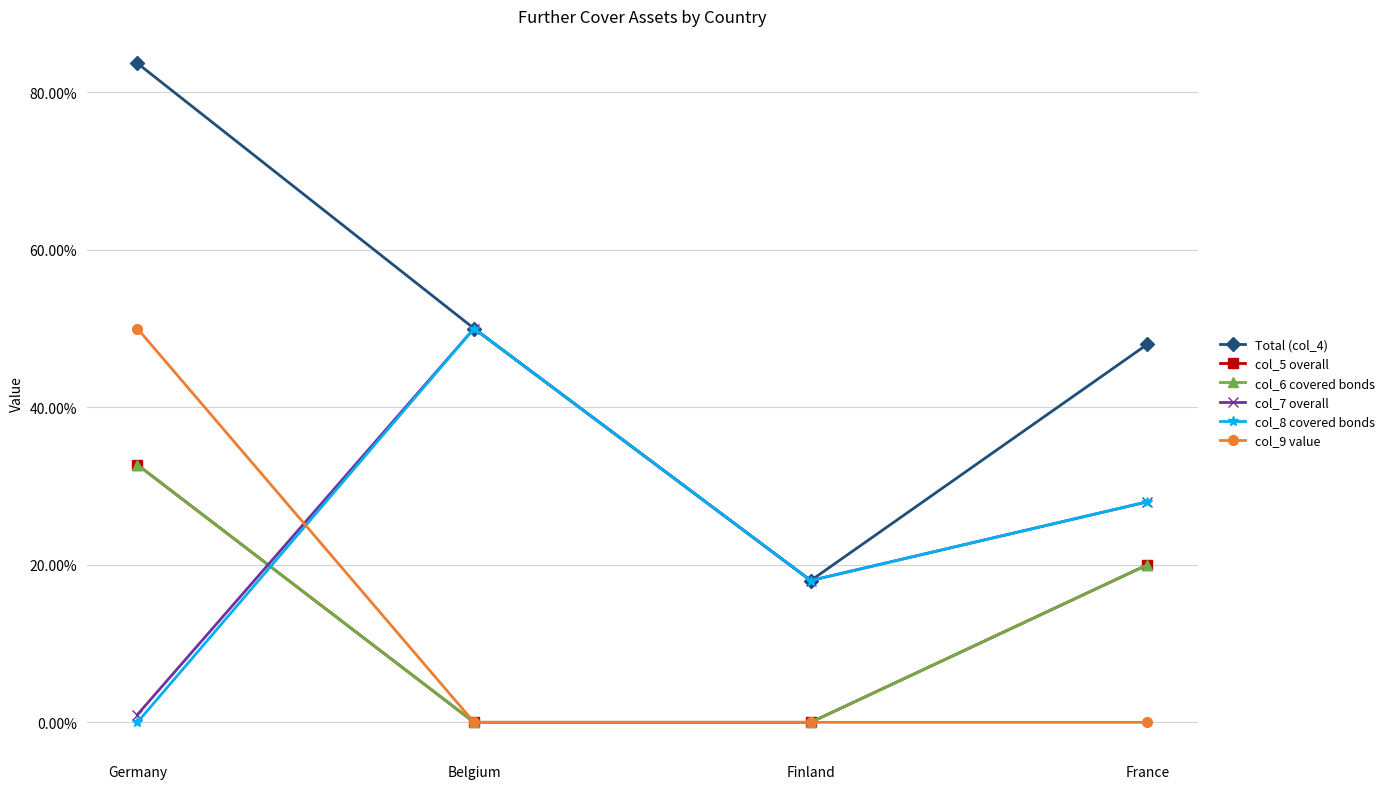

At France, list the series in order from largest to smallest.

Total (col_4), col_7 overall, col_8 covered bonds, col_5 overall, col_6 covered bonds, col_9 value